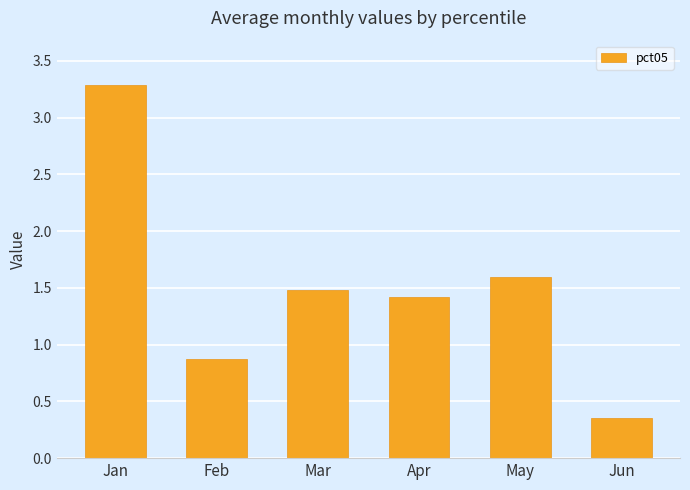

Between Jan and Apr, which is larger?

Jan